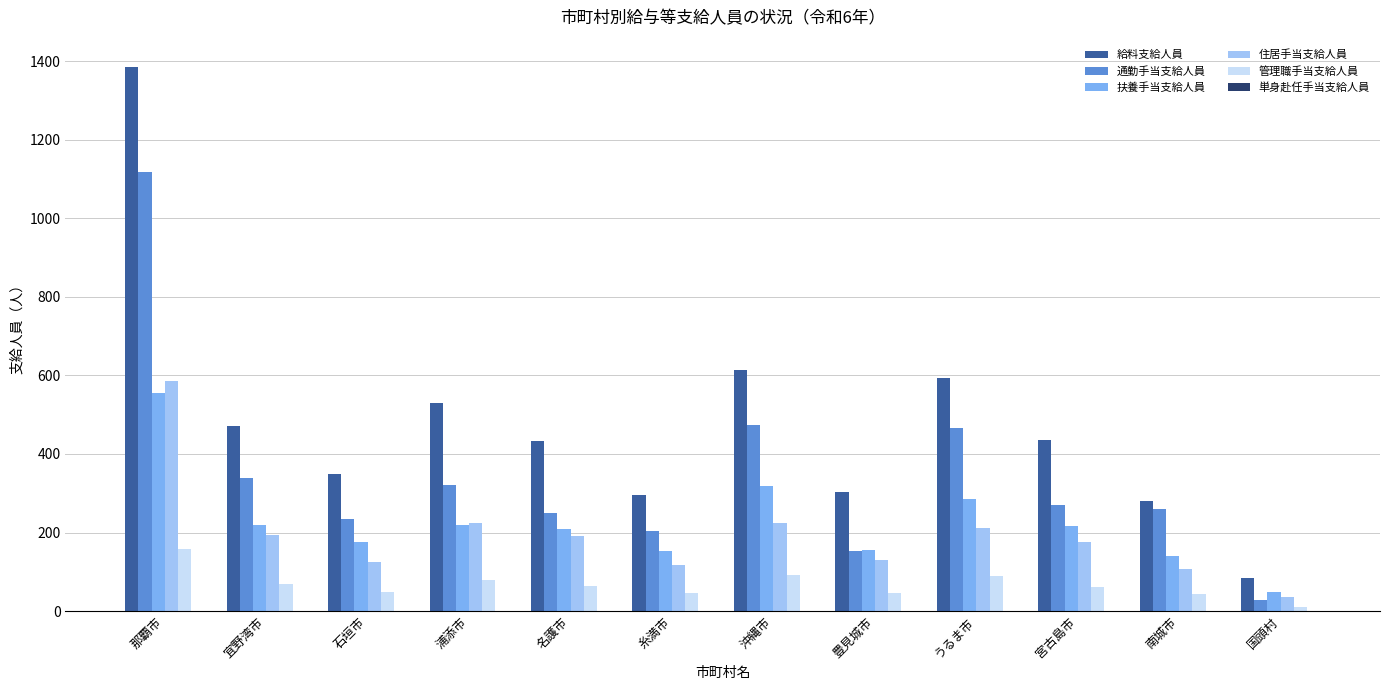

How many series are shown in this chart?

6